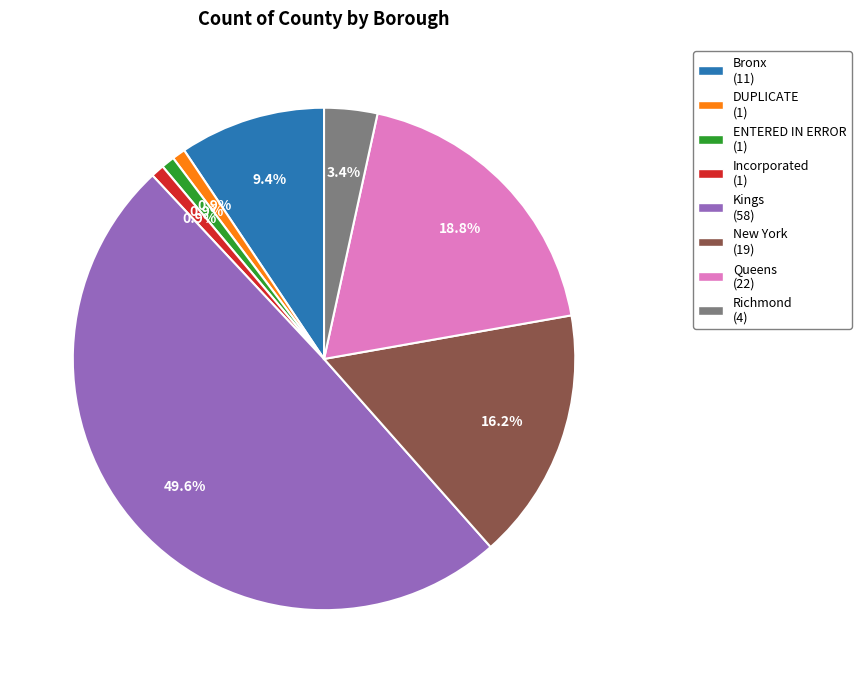

How much of the chart is everything except New York?

83.8%